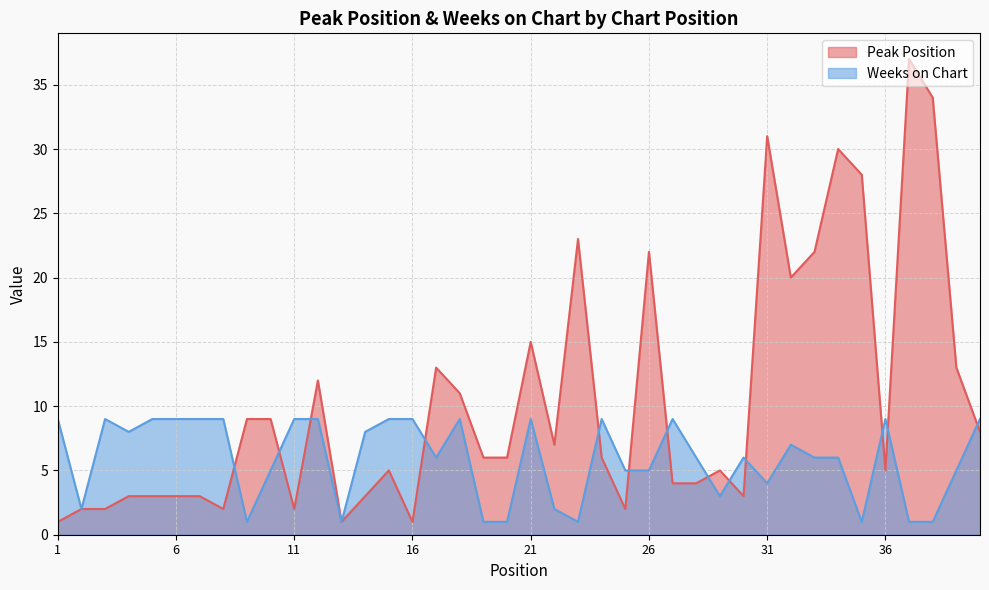

Reading left to right, extract all data points from this chart.

Peak Position: 1=1	2=2	3=2	4=3	5=3	6=3	7=3	8=2	9=9	10=9	11=2	12=12	13=1	14=3	15=5	16=1	17=13	18=11	19=6	20=6	21=15	22=7	23=23	24=6	25=2	26=22	27=4	28=4	29=5	30=3	31=31	32=20	33=22	34=30	35=28	36=5	37=37	38=34	39=13	40=8
Weeks on Chart: 1=9	2=2	3=9	4=8	5=9	6=9	7=9	8=9	9=1	10=5	11=9	12=9	13=1	14=8	15=9	16=9	17=6	18=9	19=1	20=1	21=9	22=2	23=1	24=9	25=5	26=5	27=9	28=6	29=3	30=6	31=4	32=7	33=6	34=6	35=1	36=9	37=1	38=1	39=5	40=9